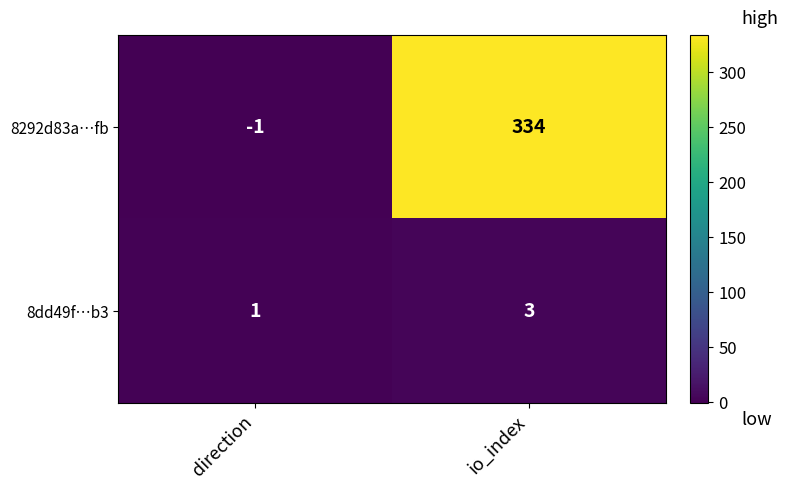

List the series in order of their overall mean, lowest first.

8dd49f…b3, 8292d83a…fb